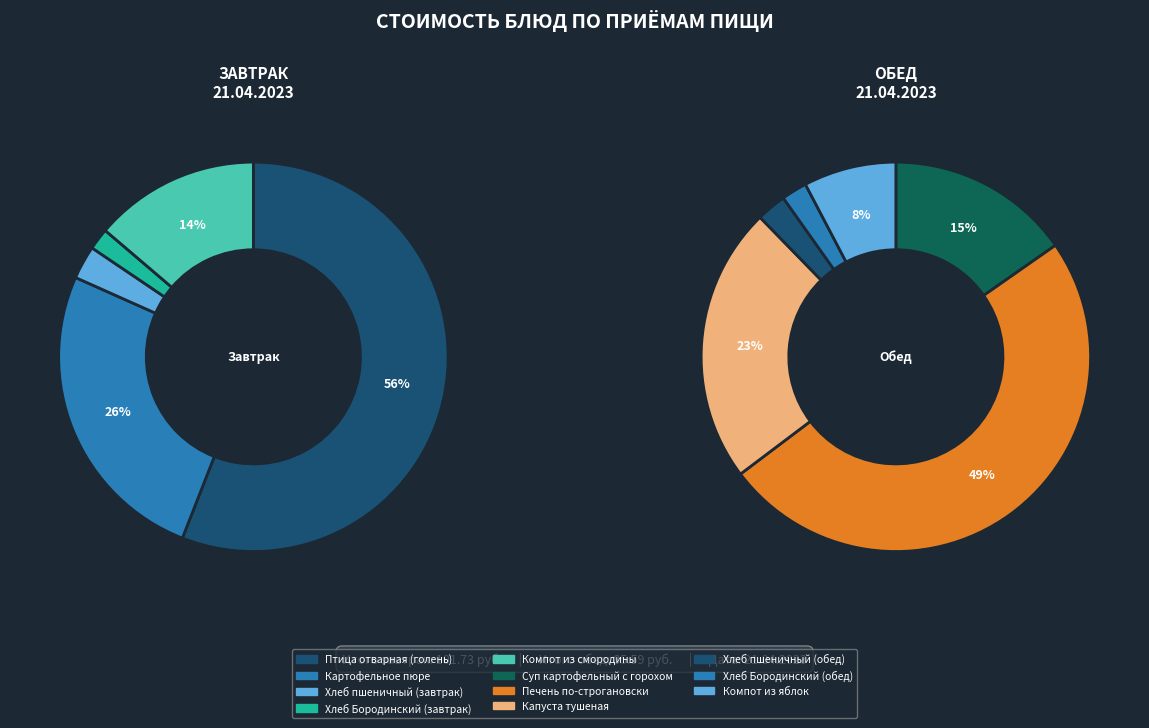

To the nearest percent, what portion does Хлеб пшеничный (завтрак) represent?

2%